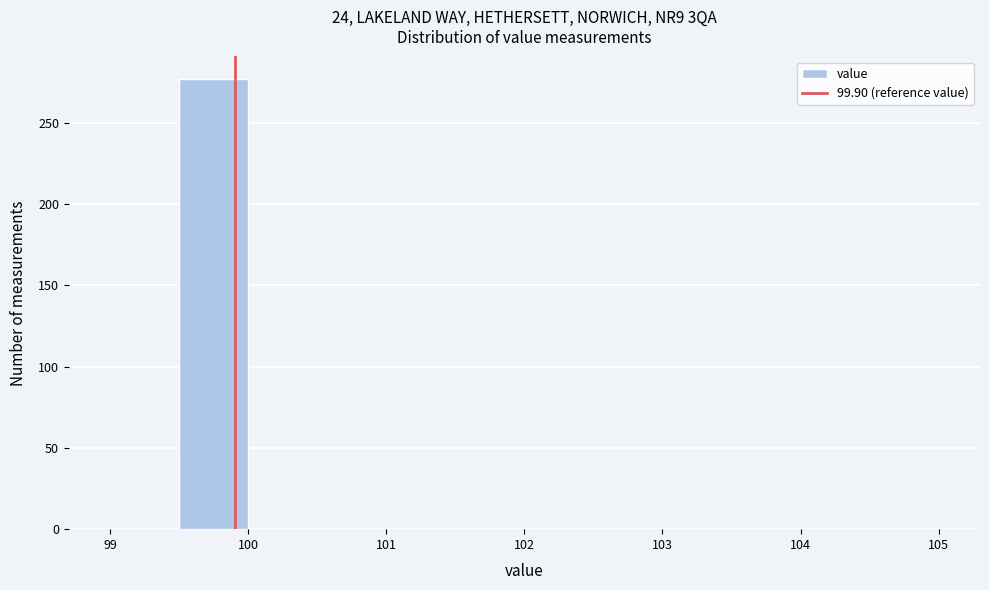

Reading left to right, transcribe this chart: for each bar, give the range it covers on the x-axis and its height. The values are not printed on the chart, so give them approximately, as read against the axis.

99.0 to 99.5: 0
99.5 to 100.0: 275
100.0 to 100.5: 0
100.5 to 101.0: 0
101.0 to 101.5: 0
101.5 to 102.0: 0
102.0 to 102.5: 0
102.5 to 103.0: 0
103.0 to 103.5: 0
103.5 to 104.0: 0
104.0 to 104.5: 0
104.5 to 105.0: 0